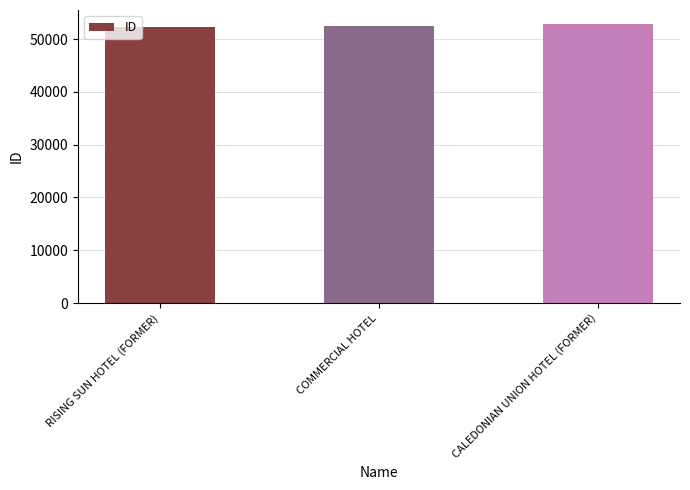

True or false: the data shows 52348 at RISING SUN HOTEL (FORMER).

True